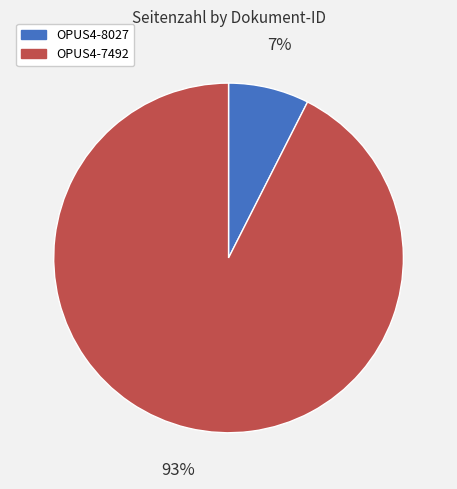

Is it true that OPUS4-7492 is 99% of the pie?

False